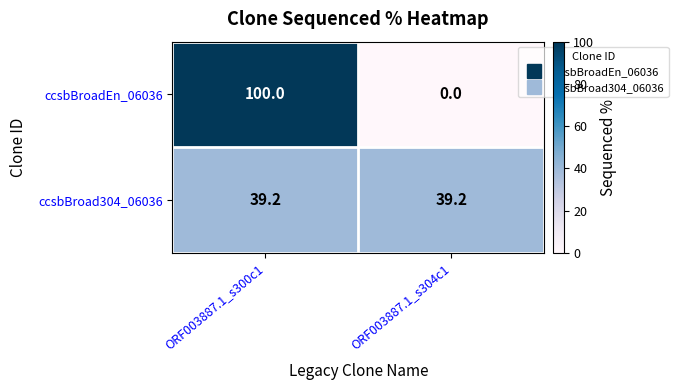

Which category has the lowest value across all series?

ORF003887.1_s304c1